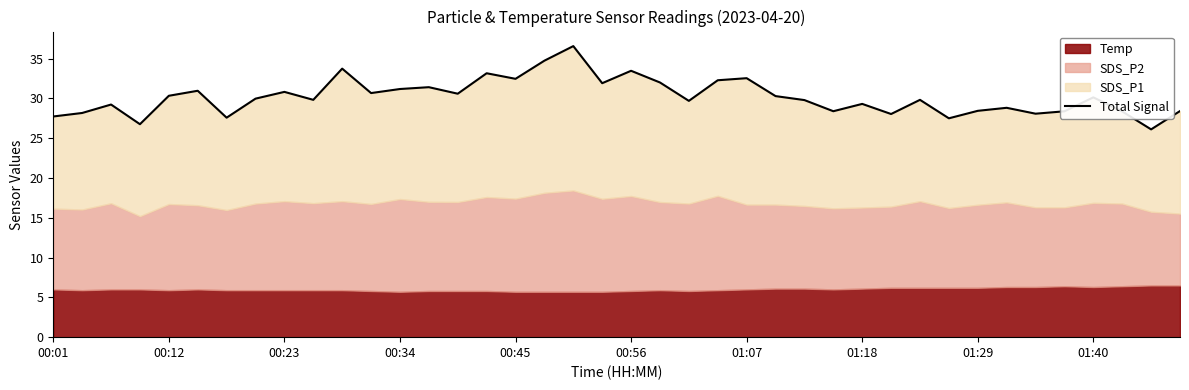

What is the minimum value shown in the chart?

26.1